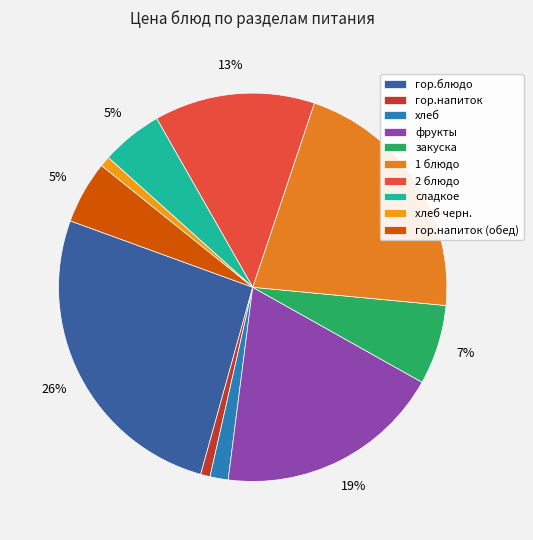

Between хлеб черн. and хлеб, which is larger?

хлеб